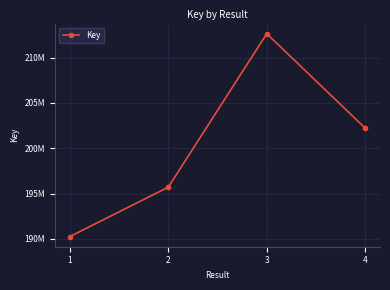

What is the sum of the values at 4 and 2?

397919227